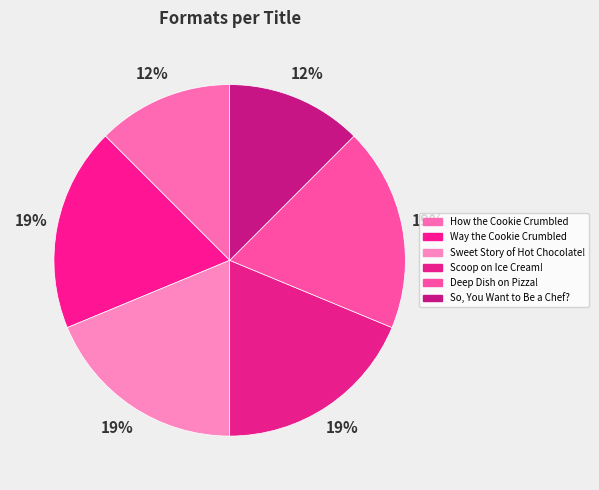

Which has a higher value, Sweet Story of Hot Chocolate! or Deep Dish on Pizza!?

Sweet Story of Hot Chocolate!